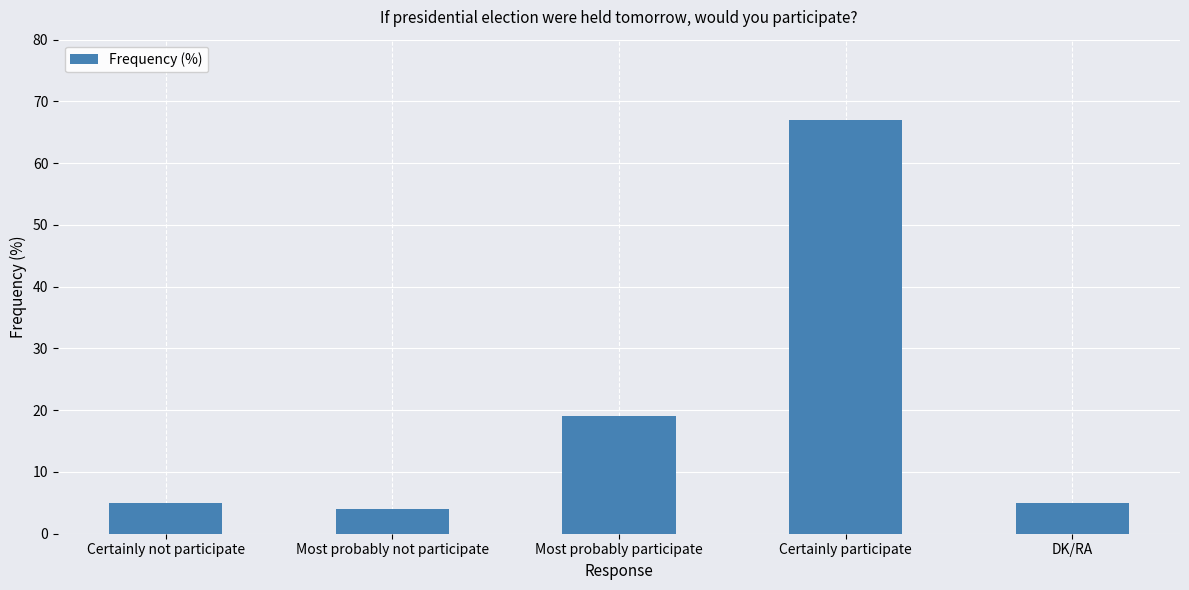

Approximately how many times larger is the value at Certainly participate compared to Certainly not participate?

13.4